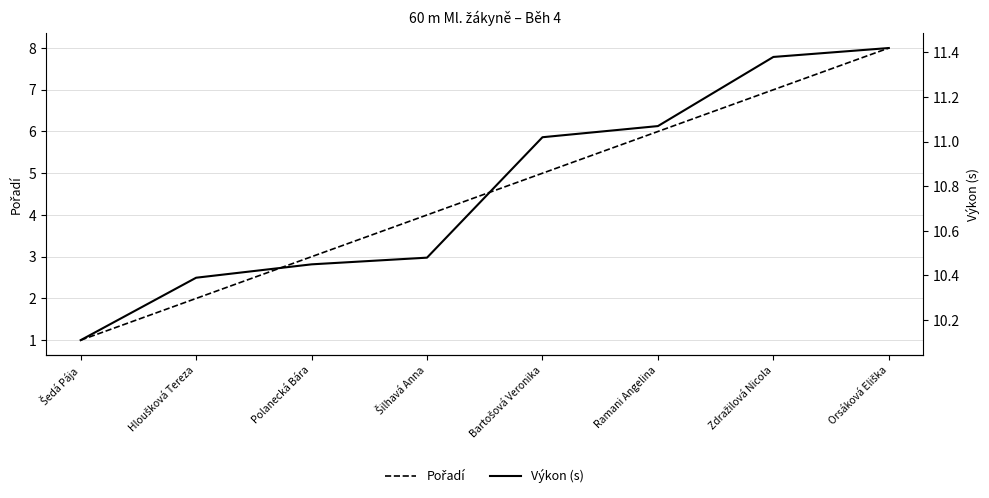

Which series has the largest total across all categories?

Výkon (s)